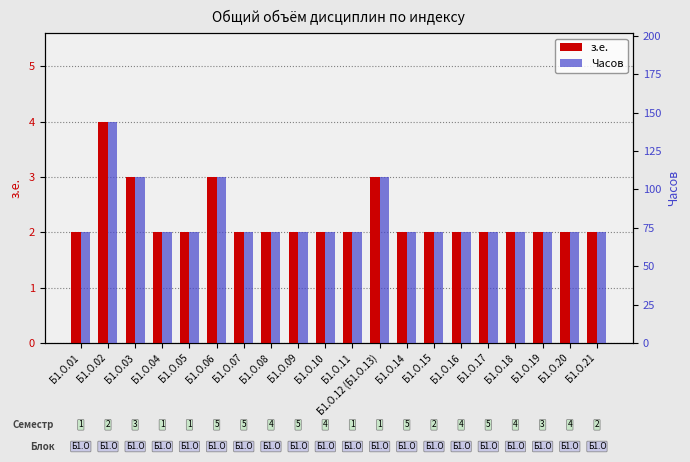

How many bars are there in total?

40